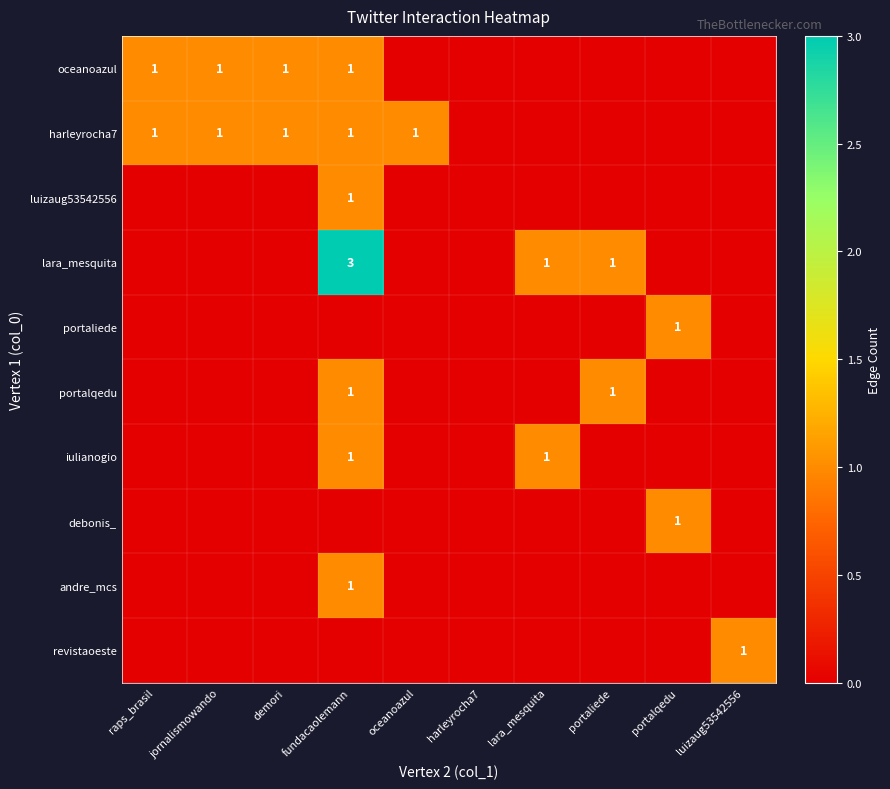

At how many categories does at least one series exceed 2?

1